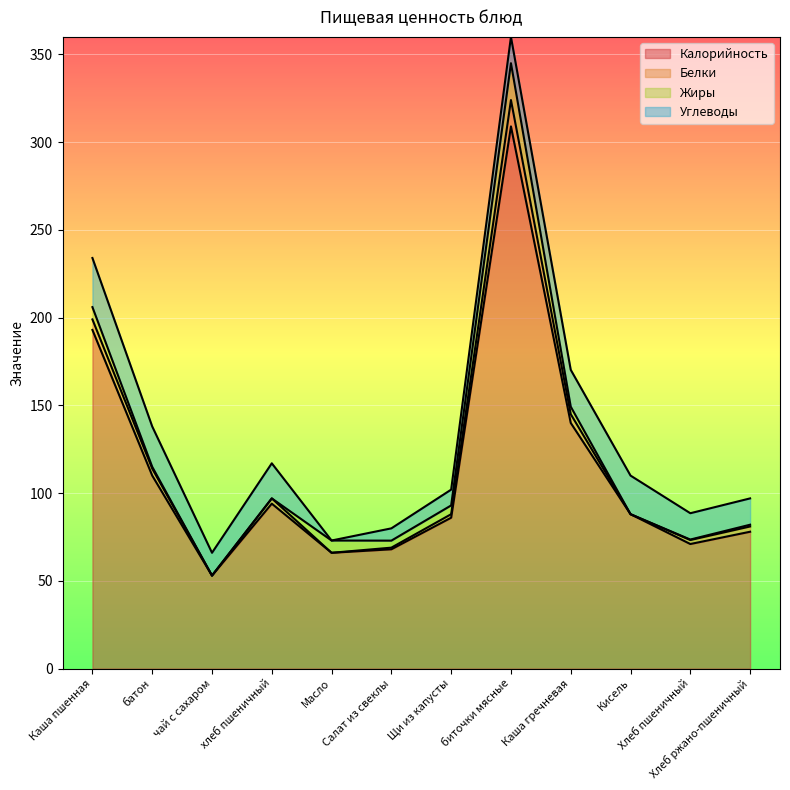

Reading left to right, what are all the values shown in this chart?

Калорийность: Каша пшенная=193.0	батон=110.0	чай с сахаром=53.0	хлеб пшеничный=94.0	Масло=66.0	Салат из свеклы=68.0	Щи из капусты=86.0	биточки мясные=309.0	Каша гречневая=140.0	Кисель=88.0	Хлеб пшеничный=71.0	Хлеб ржано-пшеничный=78.0
Белки: Каша пшенная=6.0	батон=4.0	чай с сахаром=0.0	хлеб пшеничный=3.0	Масло=0.0	Салат из свеклы=0.9	Щи из капусты=2.0	биточки мясные=15.0	Каша гречневая=5.0	Кисель=0.0	Хлеб пшеничный=2.3	Хлеб ржано-пшеничный=3.0
Жиры: Каша пшенная=7.0	батон=1.0	чай с сахаром=0.0	хлеб пшеничный=0.0	Масло=7.0	Салат из свеклы=4.0	Щи из капусты=5.0	биточки мясные=21.0	Каша гречневая=4.3	Кисель=0.0	Хлеб пшеничный=0.3	Хлеб ржано-пшеничный=1.0
Углеводы: Каша пшенная=28.0	батон=23.0	чай с сахаром=13.0	хлеб пшеничный=20.0	Масло=0.0	Салат из свеклы=7.0	Щи из капусты=9.0	биточки мясные=15.0	Каша гречневая=21.0	Кисель=22.0	Хлеб пшеничный=15.0	Хлеб ржано-пшеничный=15.0